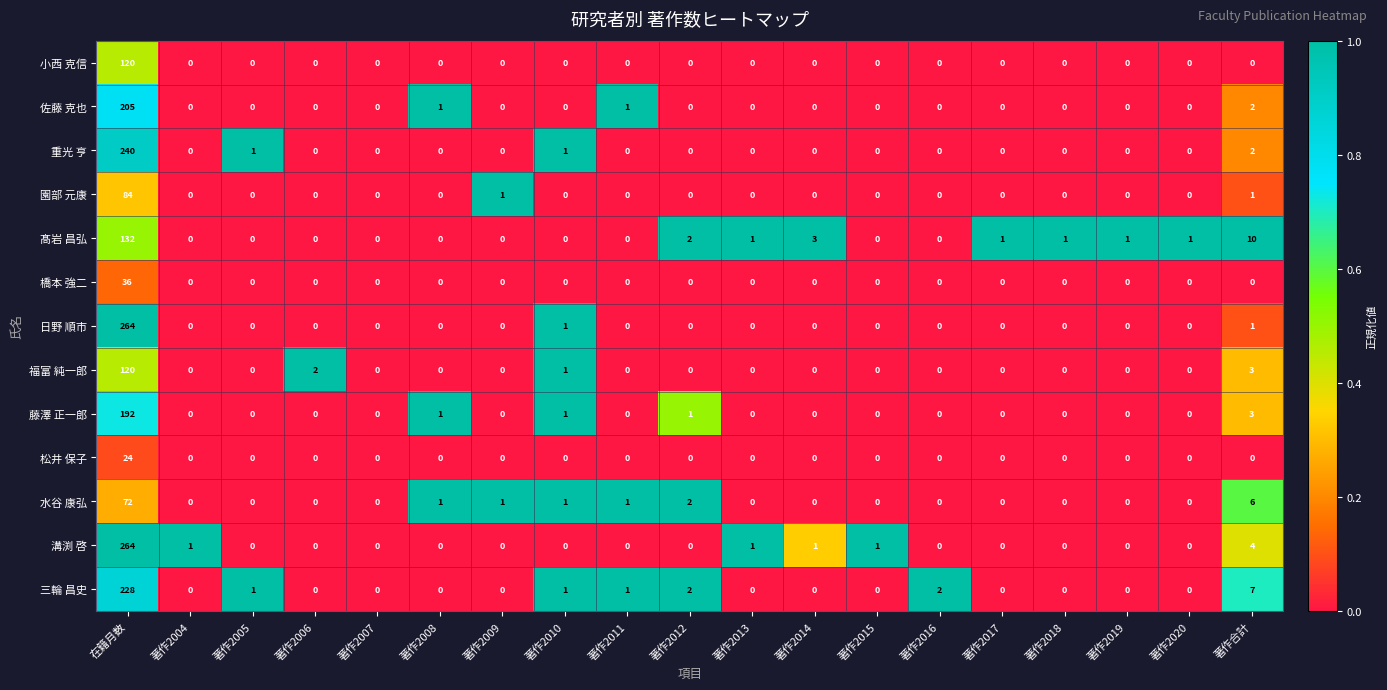

Which series has the largest total across all categories?

溝渕 啓